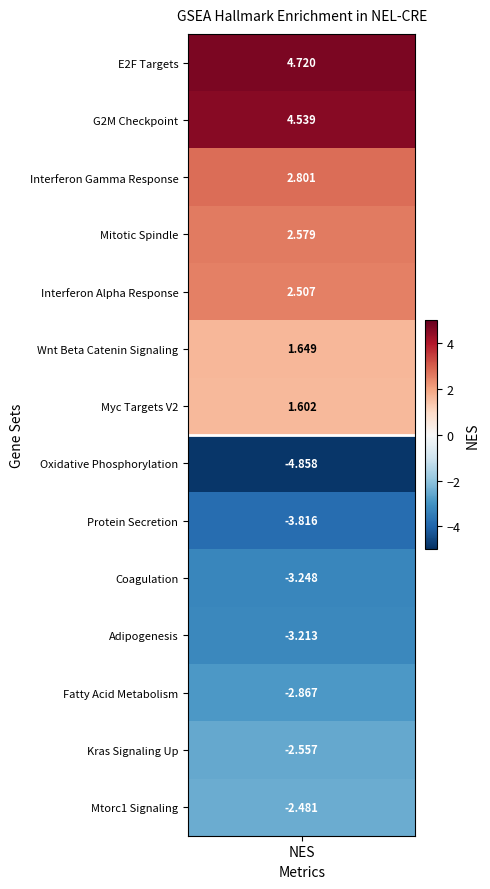

Is the value of HALLMARK_INTERFERON_GAMMA_RESPONSE at 2 greater than the value of HALLMARK_KRAS_SIGNALING_UP at 3?

No